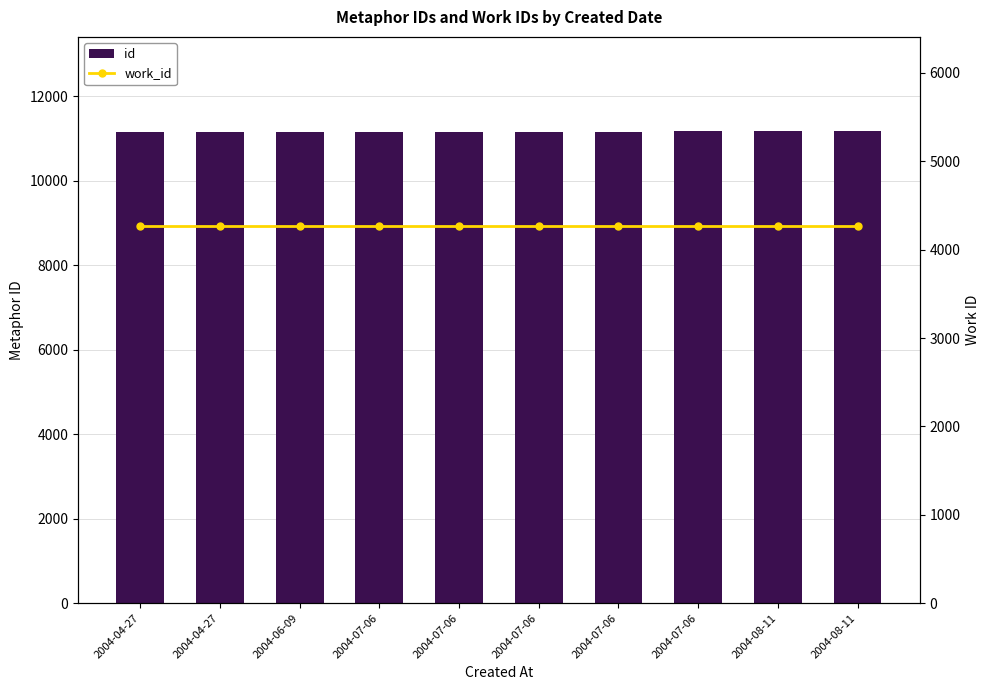

Reading left to right, extract all data points from this chart.

id: 2004-04-27=11158	2004-04-27=11159	2004-06-09=11160	2004-07-06=11163	2004-07-06=11164	2004-07-06=11165	2004-07-06=11169	2004-07-06=11170	2004-08-11=11173	2004-08-11=11175
work_id: 2004-04-27=4272	2004-04-27=4272	2004-06-09=4272	2004-07-06=4272	2004-07-06=4272	2004-07-06=4272	2004-07-06=4272	2004-07-06=4272	2004-08-11=4272	2004-08-11=4272